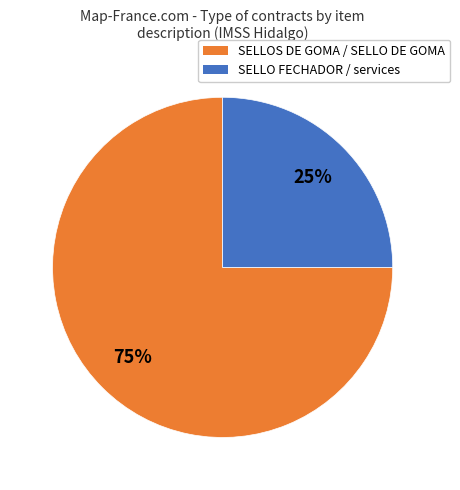

To the nearest percent, what is the difference between the largest and smallest slice percentages?

50%